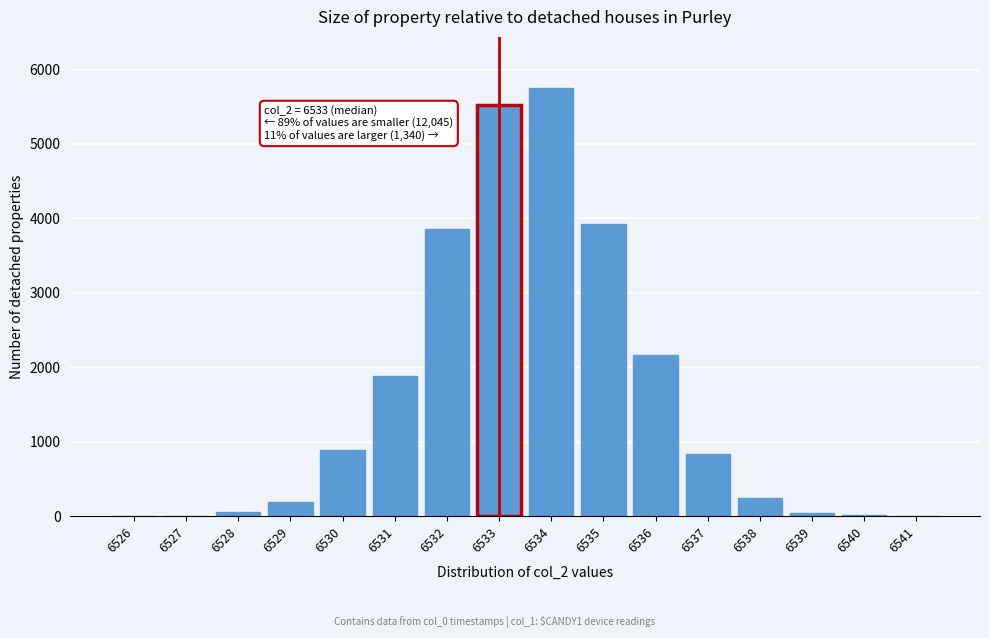

Is it true that the value at 6533 is 1660?

False